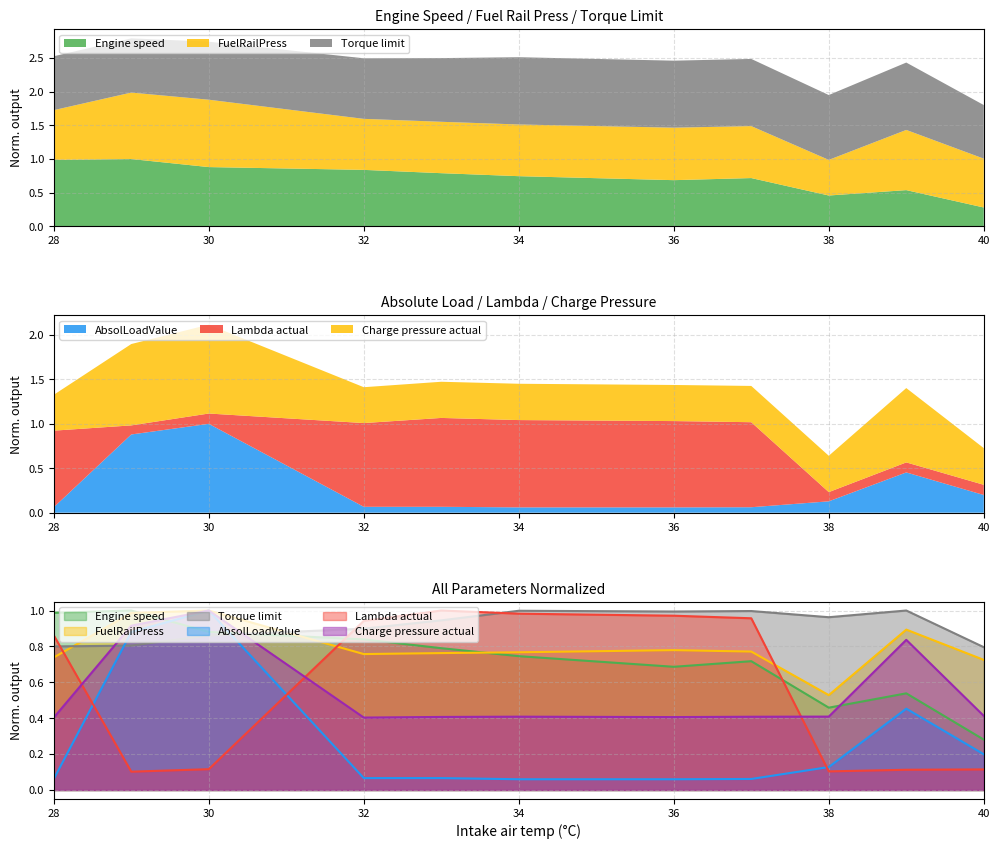

After their last crossing, which series has the higher values: Lambda actual or Charge pressure actual?

Charge pressure actual